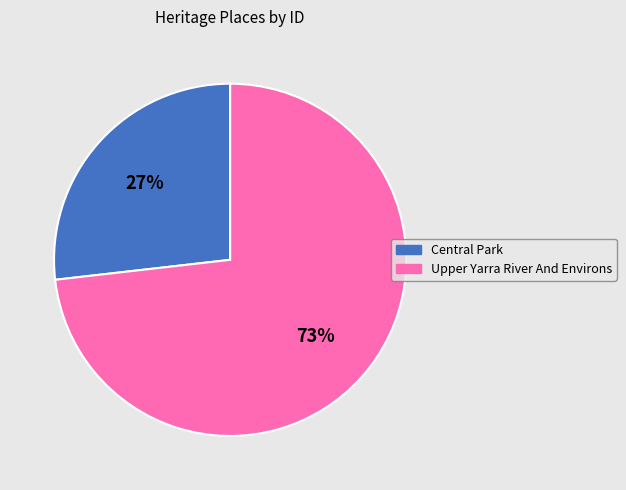

To the nearest percent, what is the difference between the Central Park and Upper Yarra River And Environs slice percentages?

46%